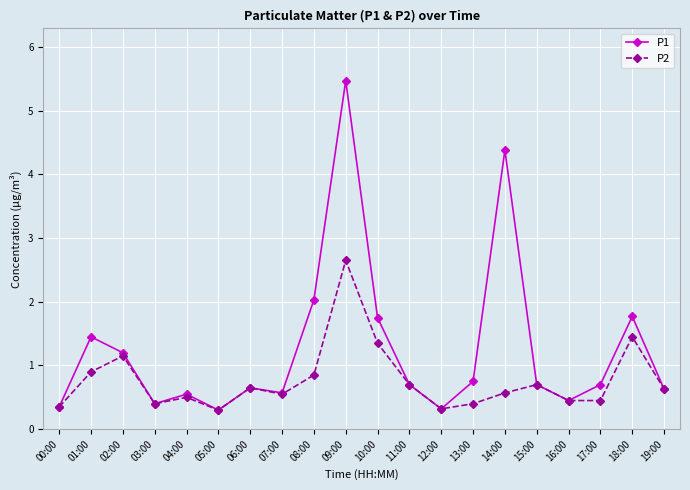

What is the lowest value of the P2 series?

0.3